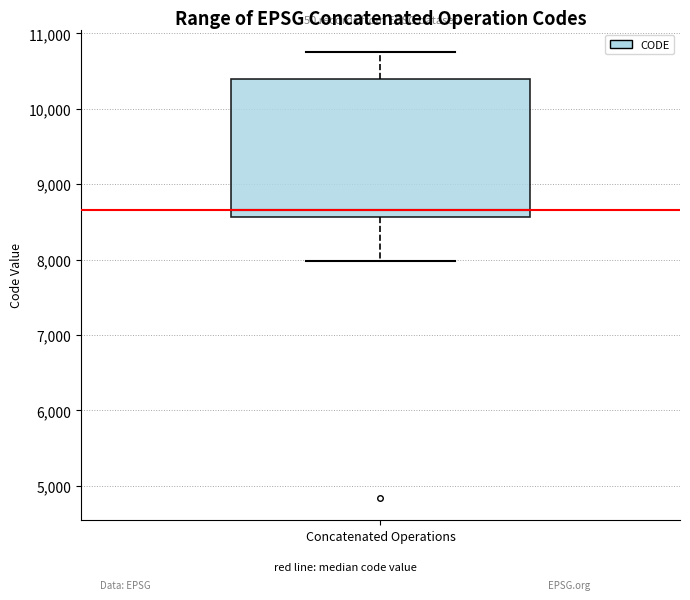

Read this box plot against the y-axis: the position of the median line, the range covered by the box, and the ends of both whiskers. The values are not printed on the chart, so give them approximately, as read against the axis.

median 8700, box 8600 to 10400, whiskers 8000 to 10800